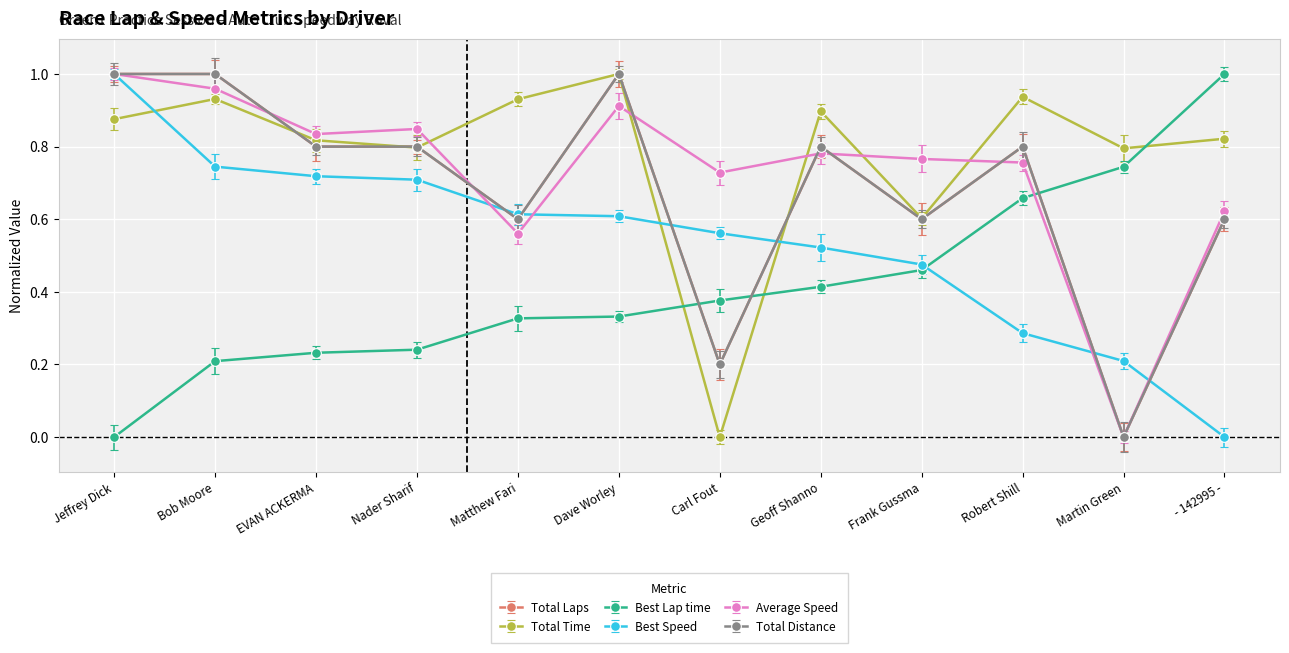

What is the total value across all series at - 142995 -?

3.6